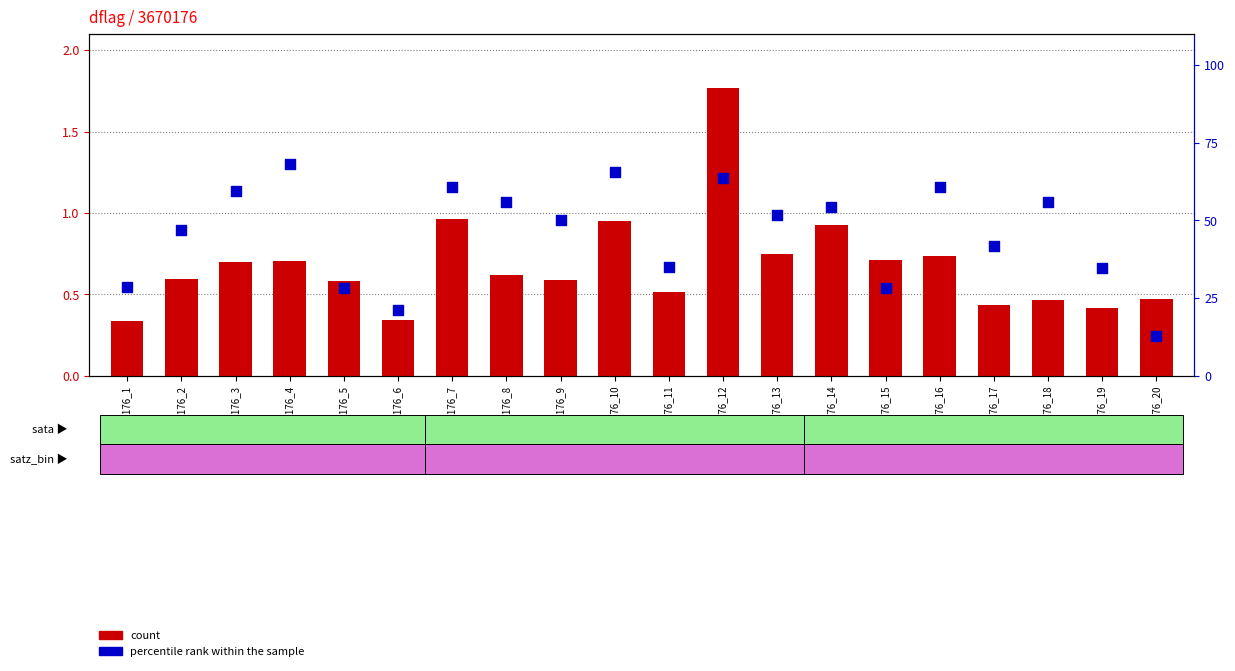

What are all the series names shown in the legend?

count, percentile rank within the sample